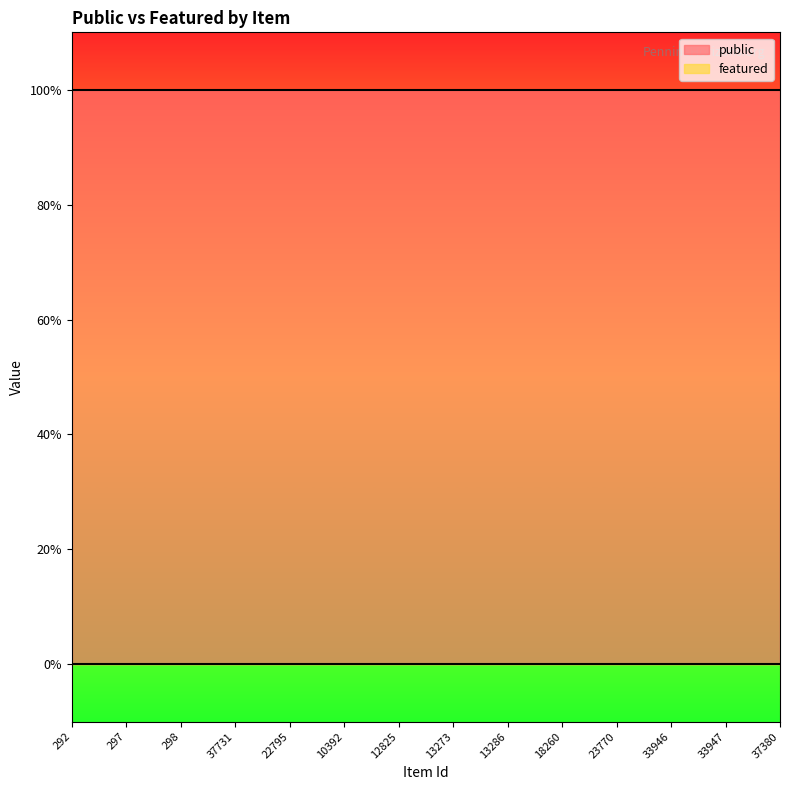

True or false: public has more than 0 points higher than both neighbors.

False